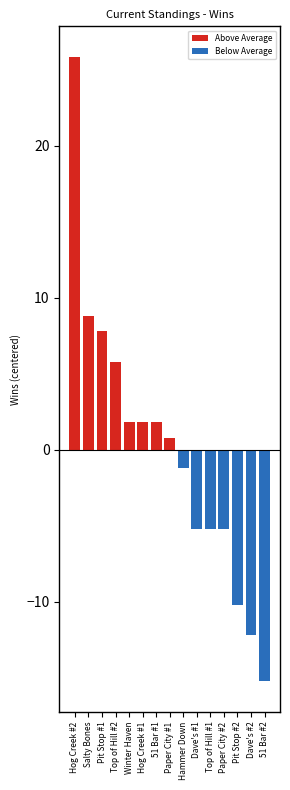

What is the greatest value displayed?

25.8